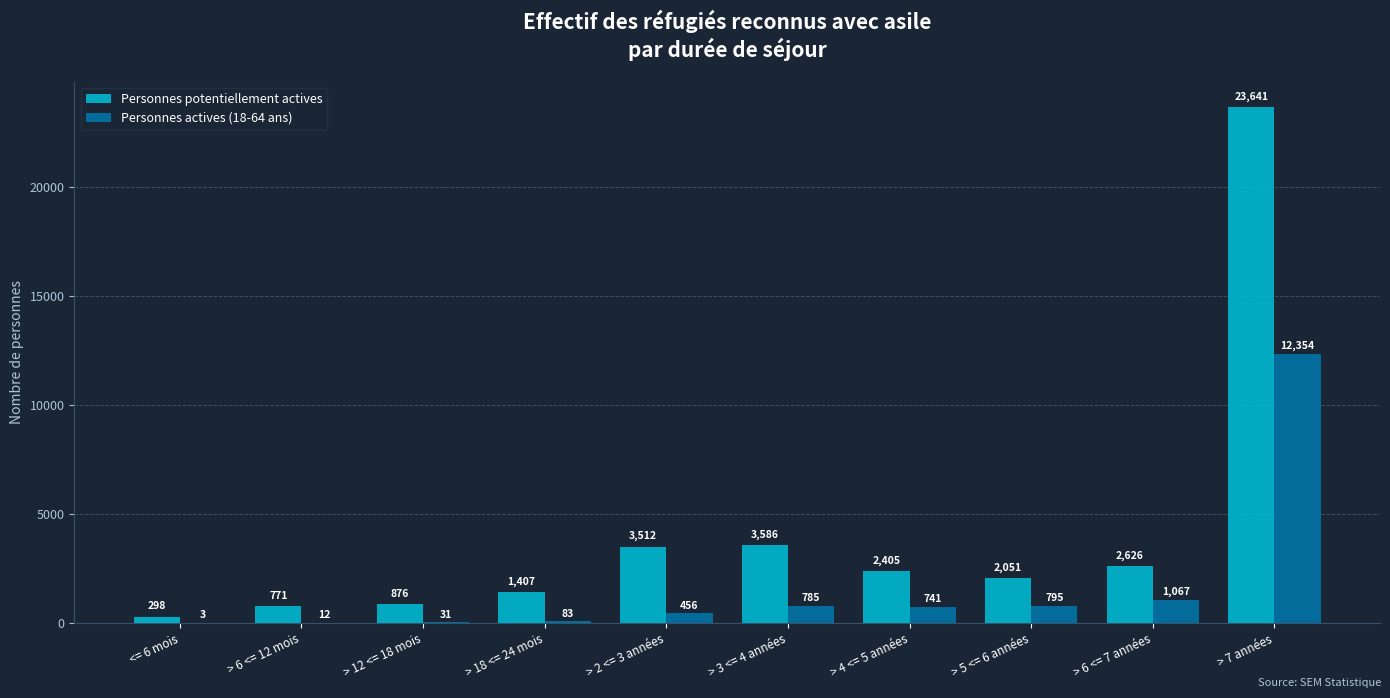

At which label is Personnes actives (18-64 ans) closest to 6178?

> 6 <= 7 années